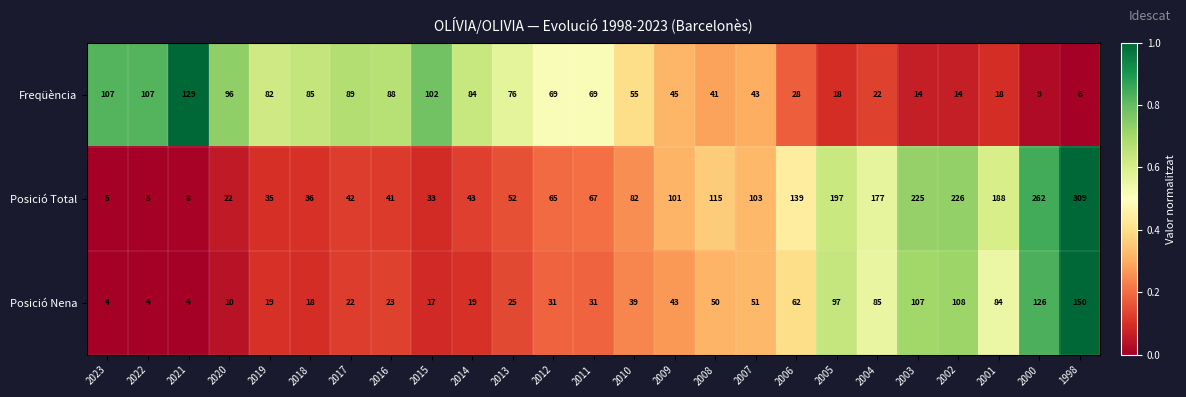

Which category has the highest value across all series?

1998